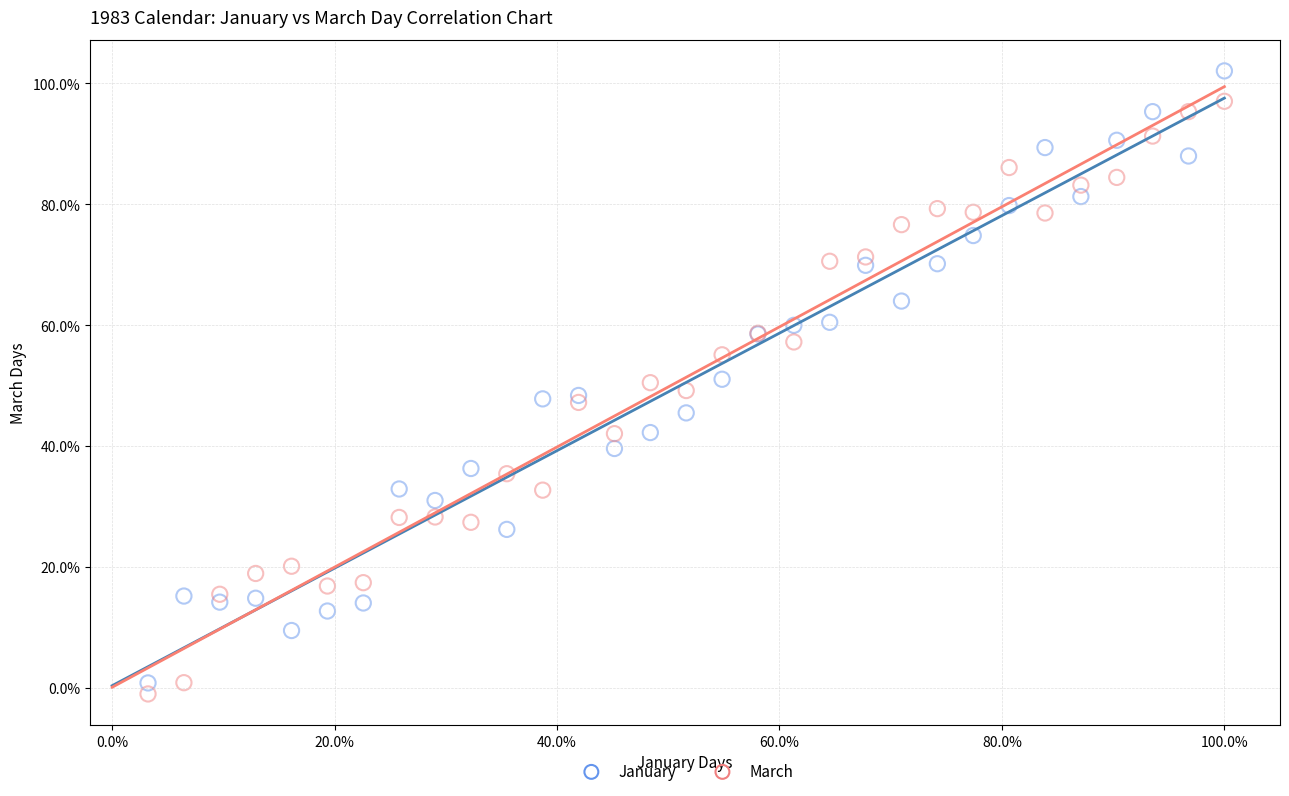

What are all the series names shown in the legend?

January, March